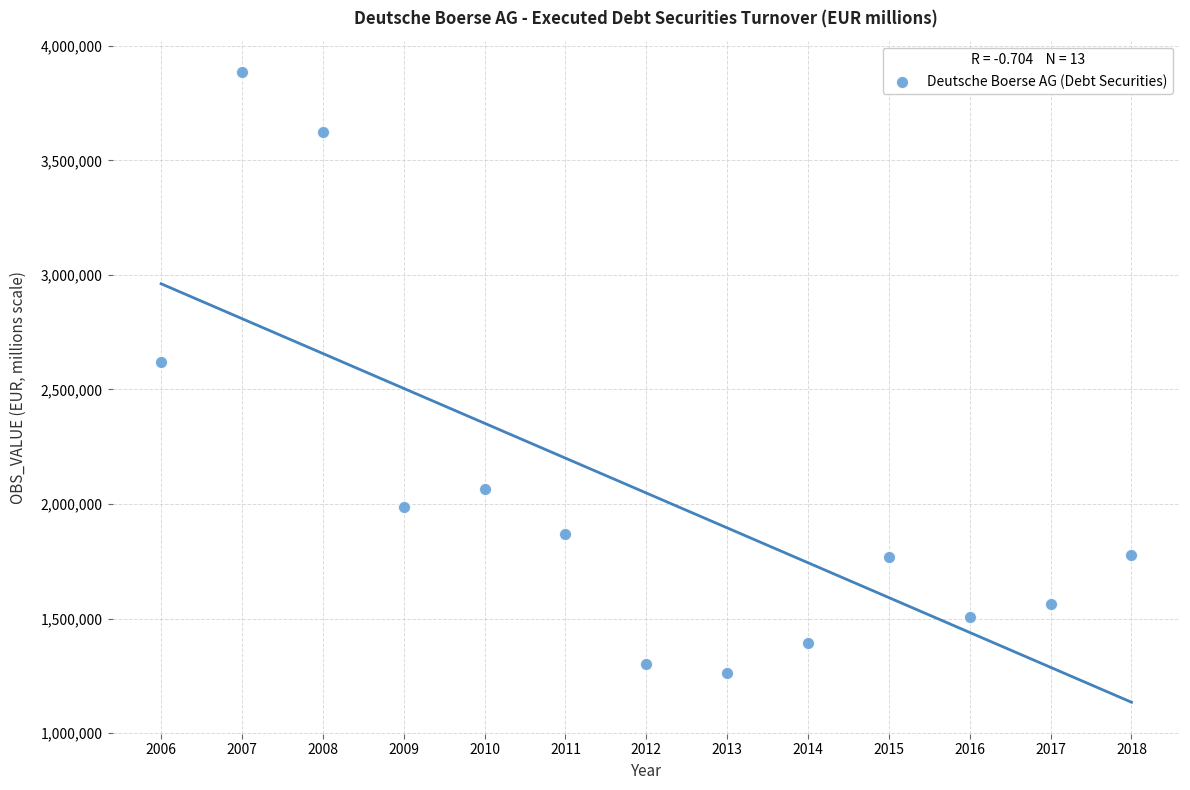

What is the range of X values (max minus min)?

12.0